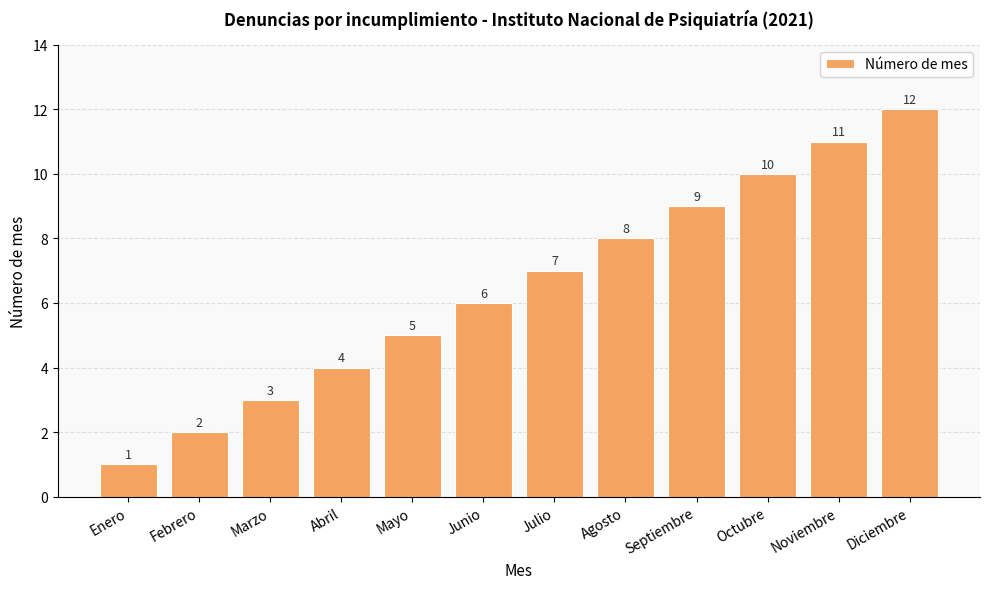

What position from the right is Abril?

9